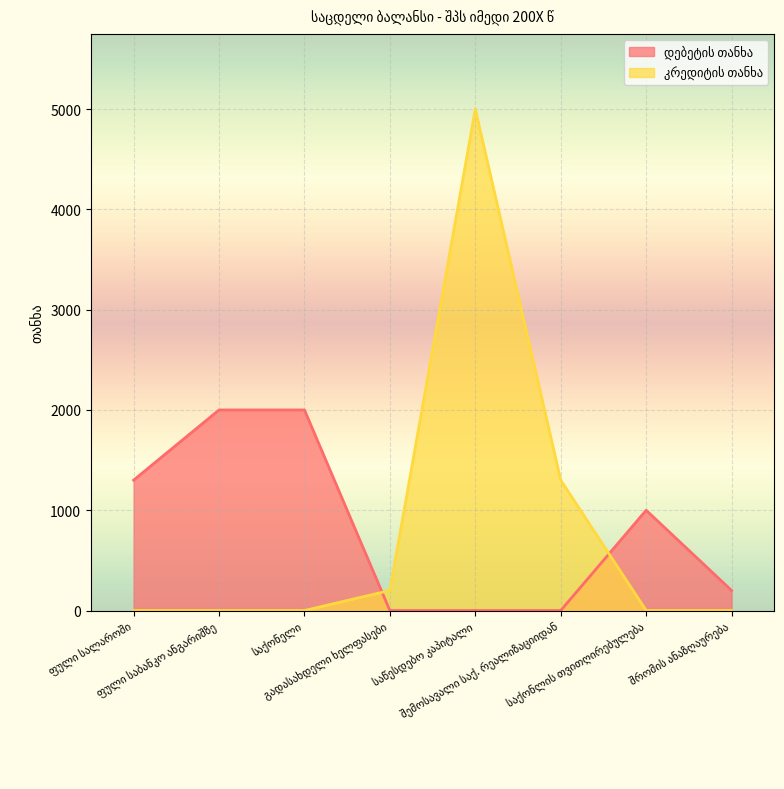

How many intersections are there between დებეტის თანხა and კრედიტის თანხა?

2